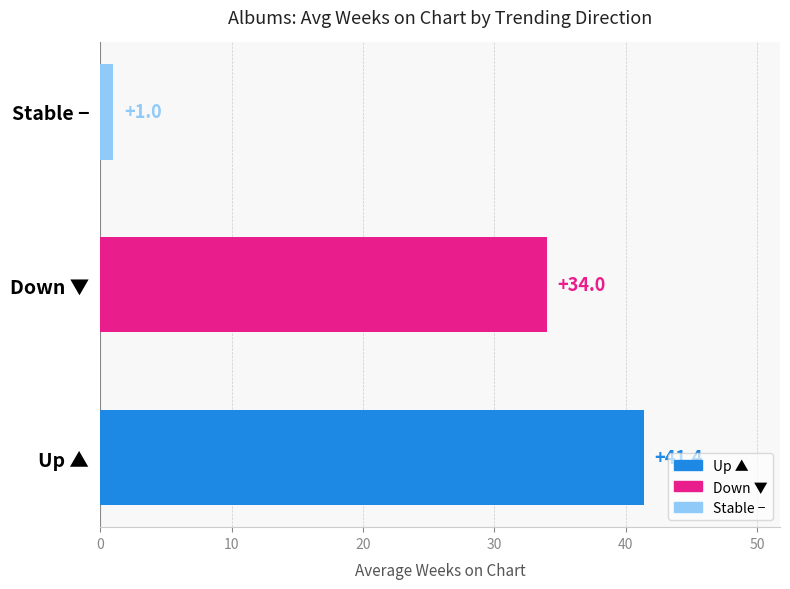

Reading bottom to top, transcribe all the data shown in this chart.

41.4	34.0	1.0